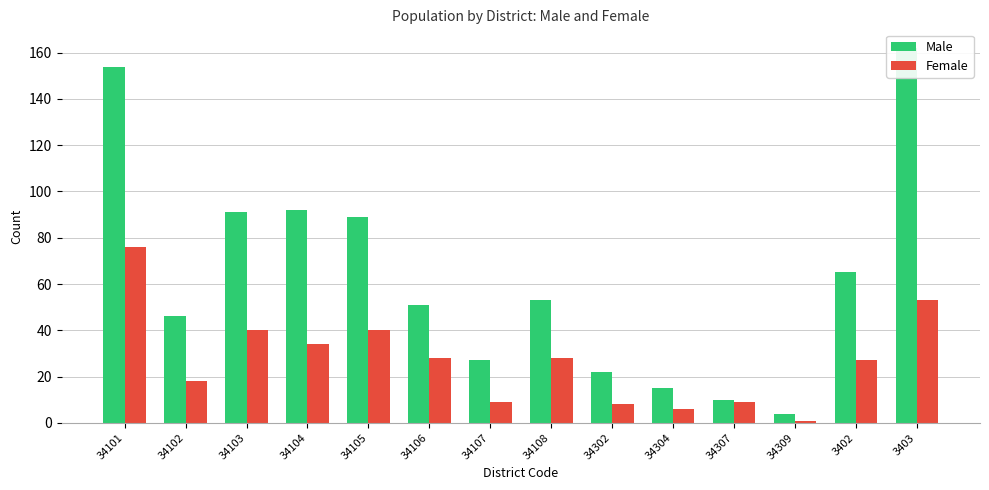

Reading left to right, transcribe all the data shown in this chart.

Male: 154	46	91	92	89	51	27	53	22	15	10	4	65	162
Female: 76	18	40	34	40	28	9	28	8	6	9	1	27	53